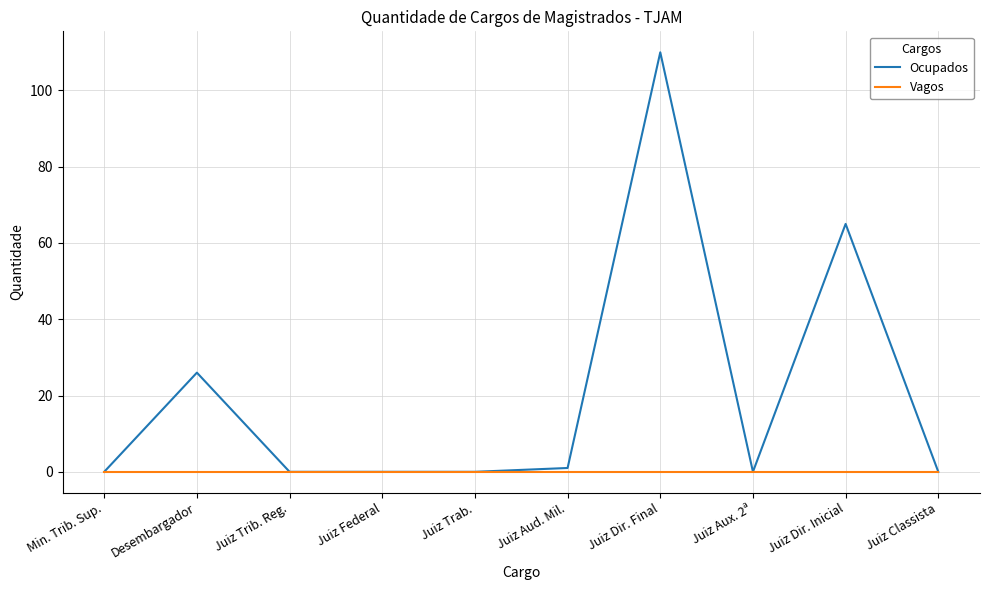

Reading left to right, extract all data points from this chart.

Ocupados: Min. Trib. Sup.=0	Desembargador=26	Juiz Trib. Reg.=0	Juiz Federal=0	Juiz Trab.=0	Juiz Aud. Mil.=1	Juiz Dir. Final=110	Juiz Aux. 2ª=0	Juiz Dir. Inicial=65	Juiz Classista=0
Vagos: Min. Trib. Sup.=0	Desembargador=0	Juiz Trib. Reg.=0	Juiz Federal=0	Juiz Trab.=0	Juiz Aud. Mil.=0	Juiz Dir. Final=0	Juiz Aux. 2ª=0	Juiz Dir. Inicial=0	Juiz Classista=0